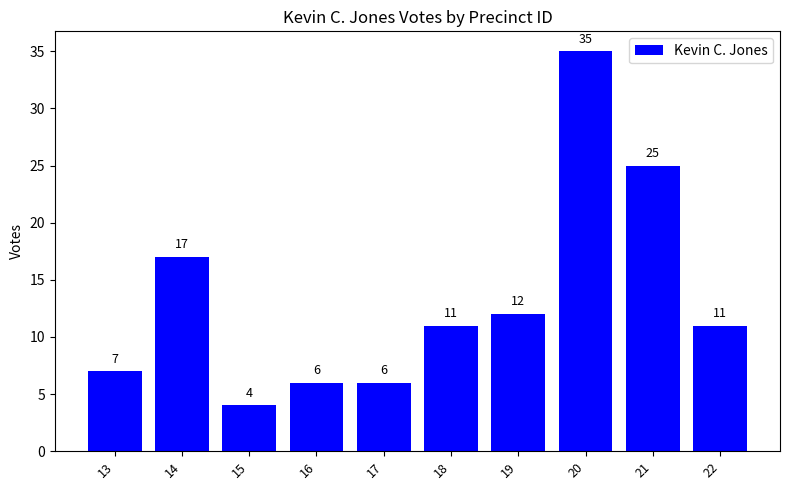

What is the value of the 1st bar from the left?

7